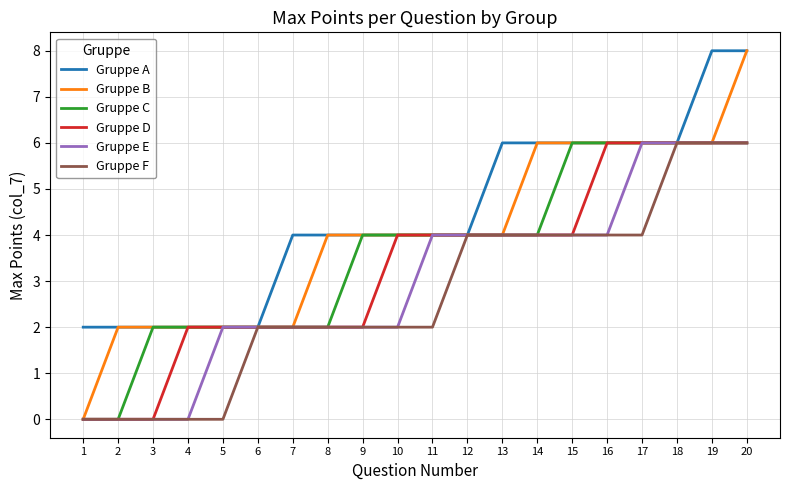

The Gruppe E series shows 1 at 13. True or false?

False